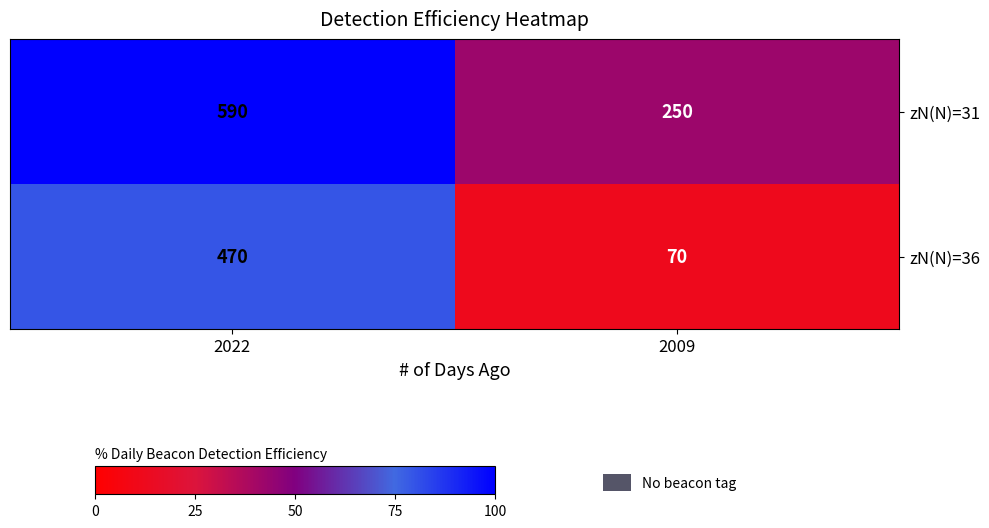

Reading left to right, transcribe all the data shown in this chart.

zN(N)=31: 590	250
zN(N)=36: 470	70